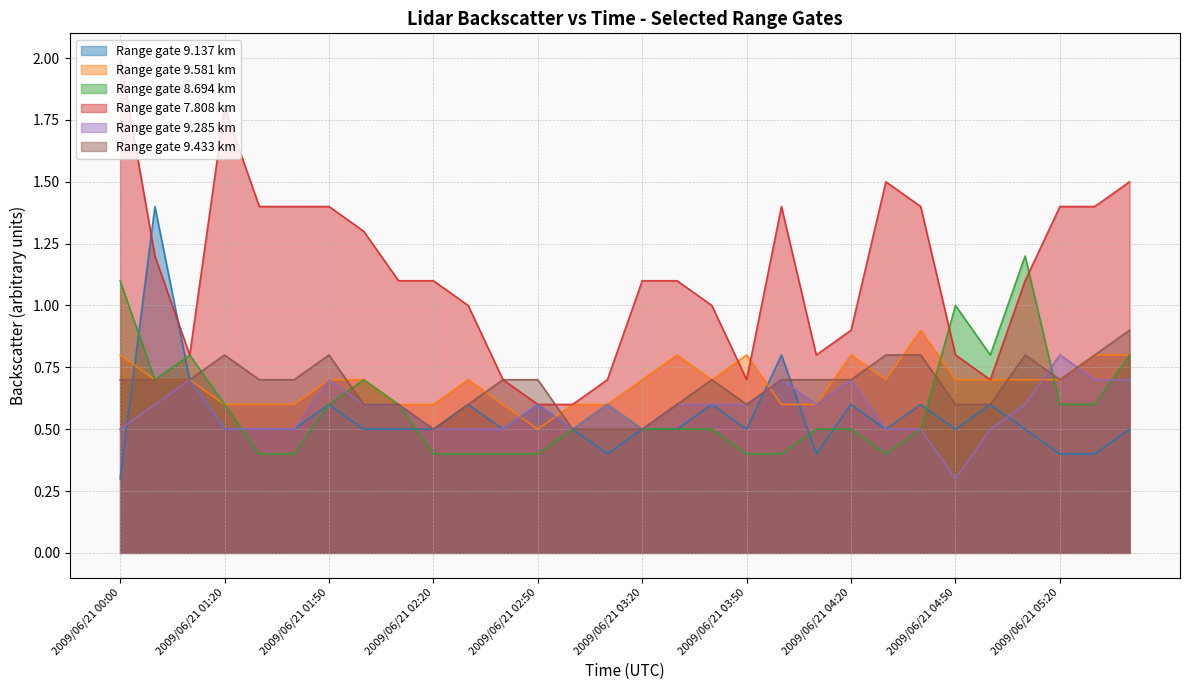

Read the 9.433 value at 2009/06/21 04:20.

0.7